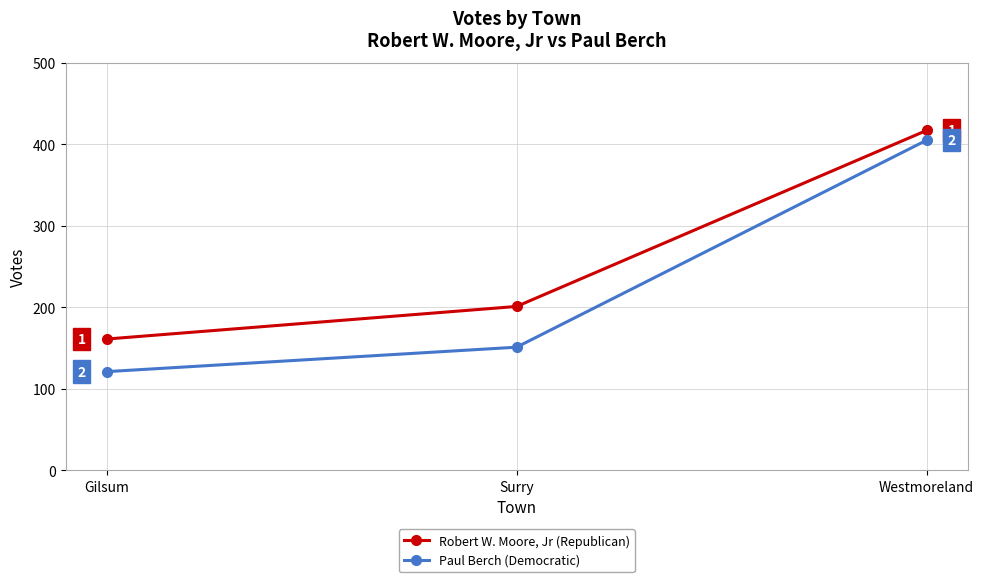

What is the difference between the Paul Berch (Democratic) values at Westmoreland and Gilsum?

284